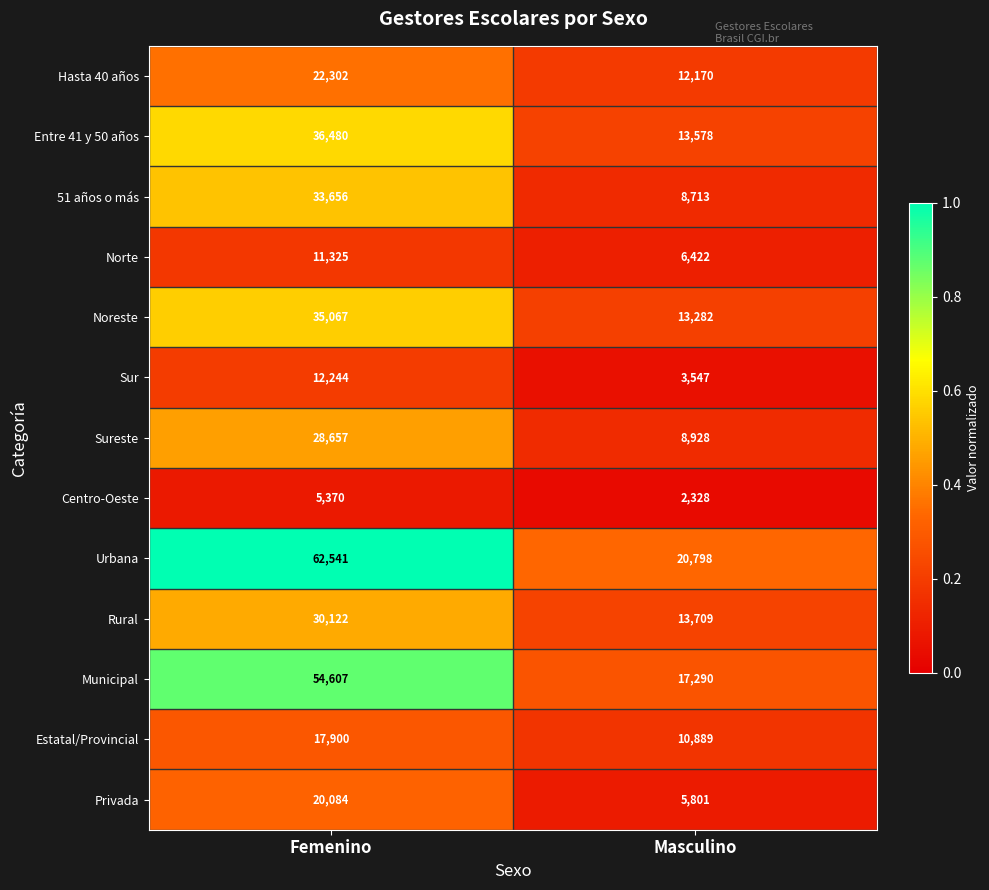

How many distinct data groups are displayed?

13